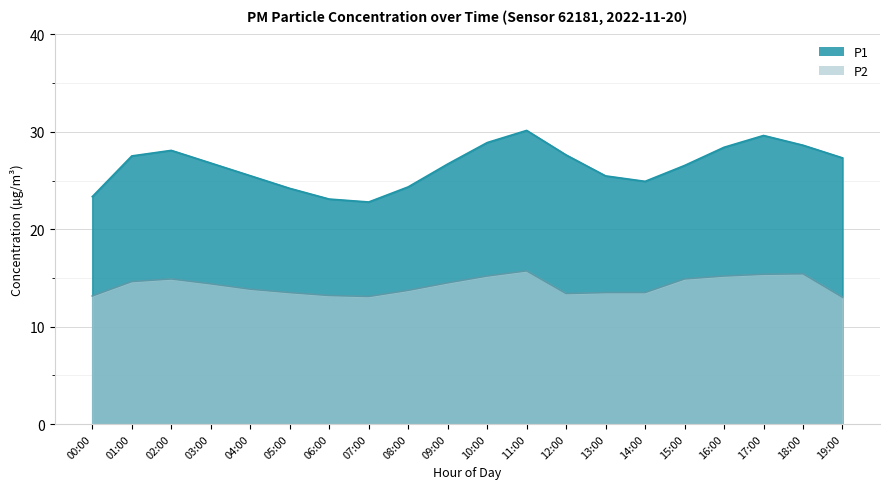

True or false: P1 has a value of 27.3 at 19:00.

True